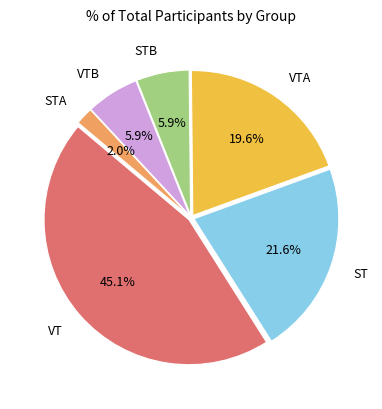

Does any single category account for the majority?

No